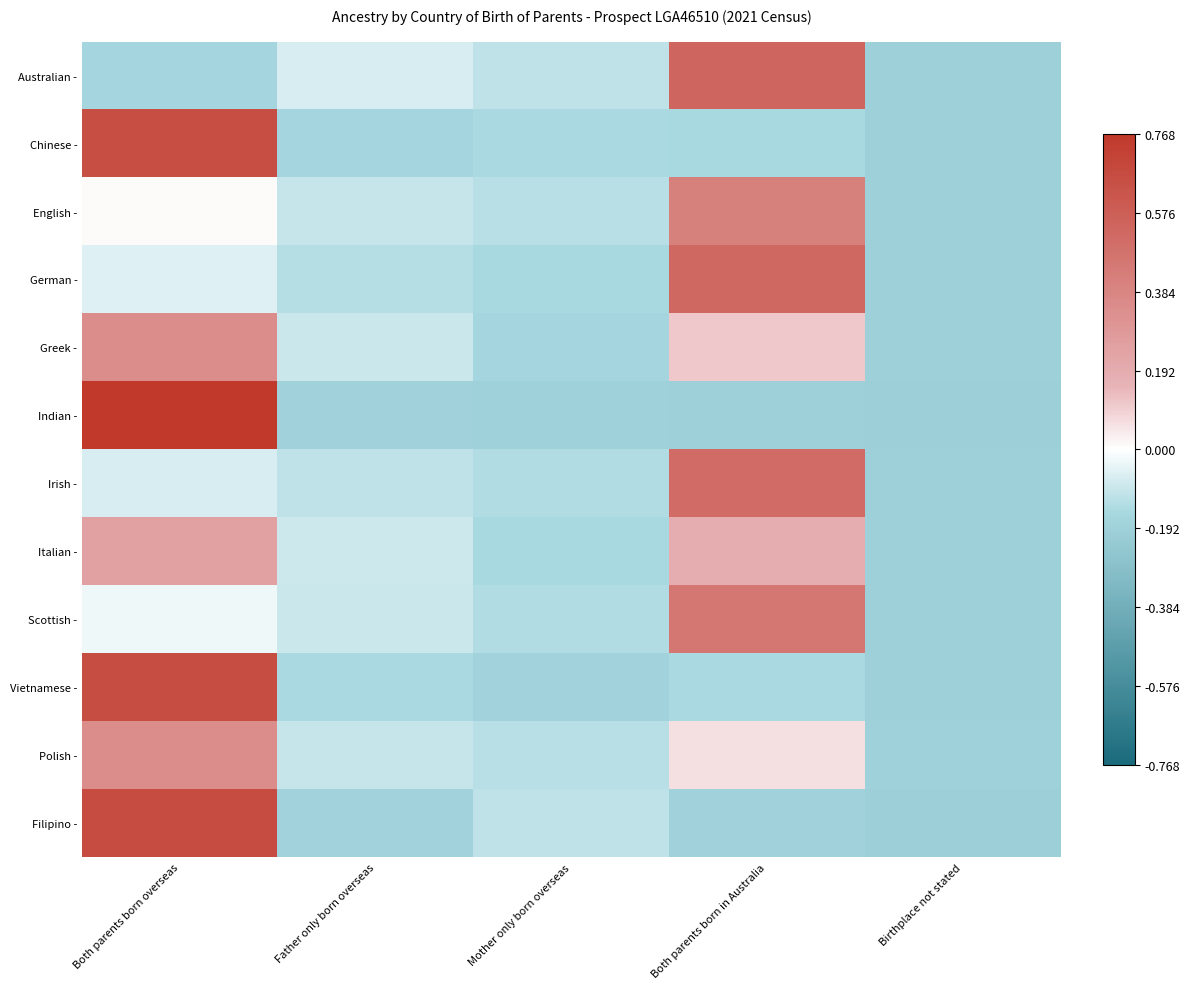

Count the number of data series in this chart.

12